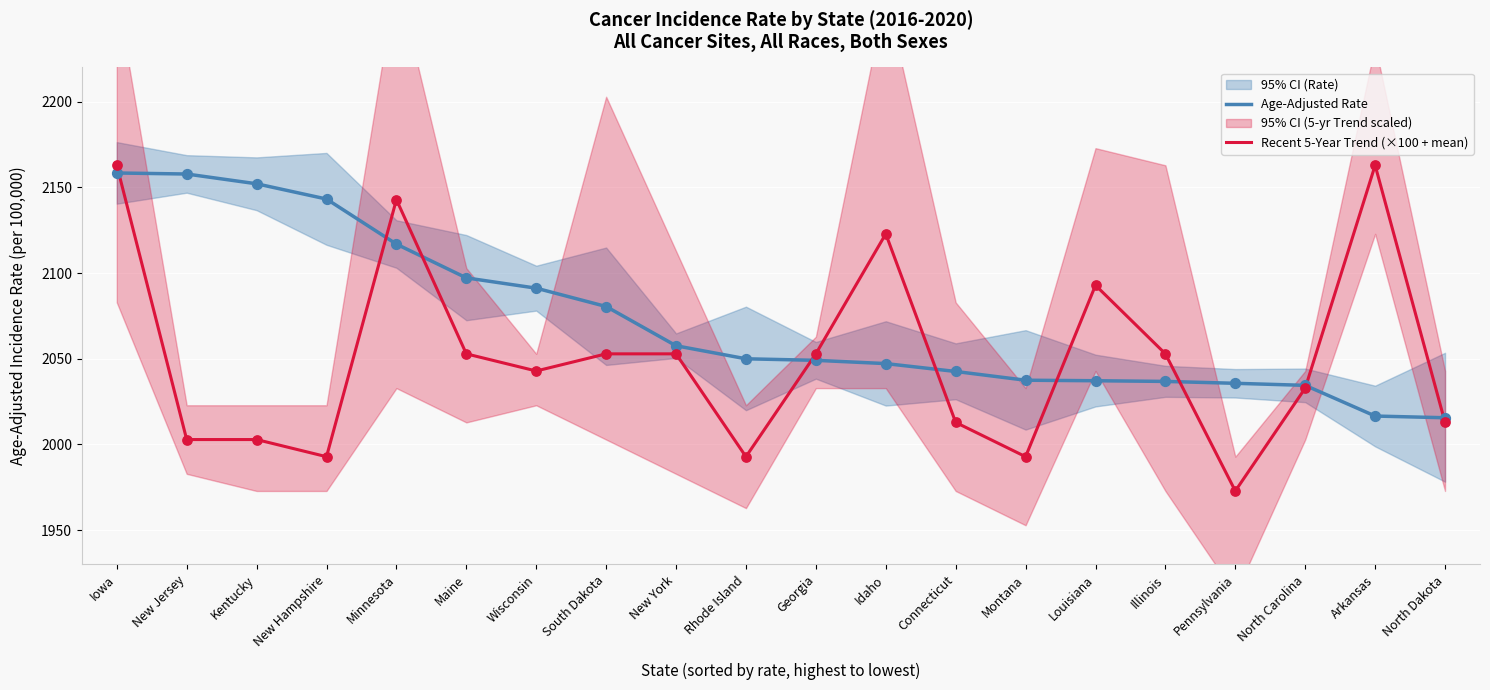

Which series has the largest total across all categories?

Age-Adjusted Rate